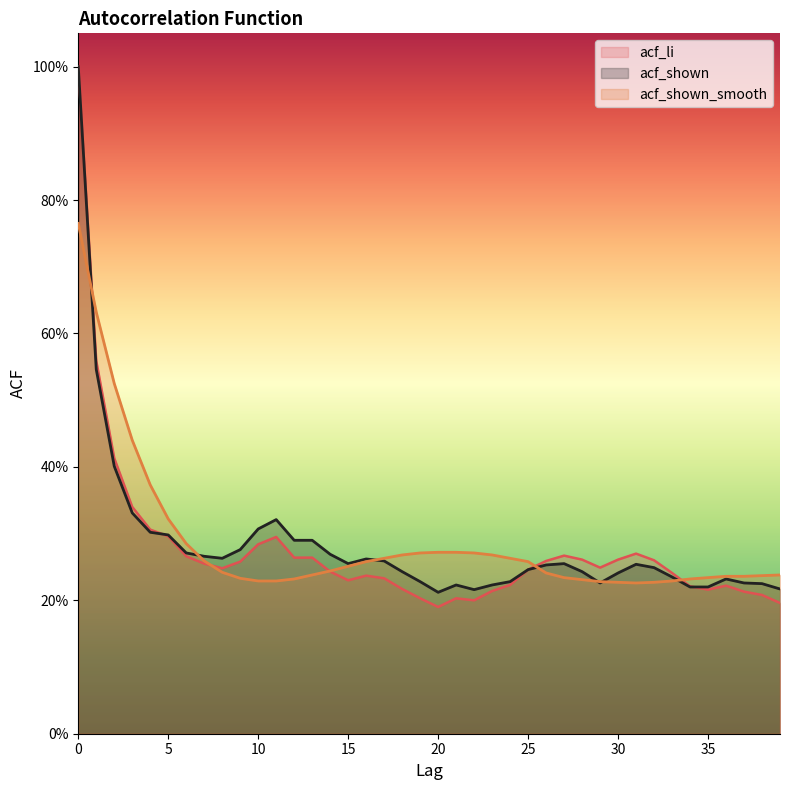

Which series has the largest total across all categories?

acf_shown_smooth